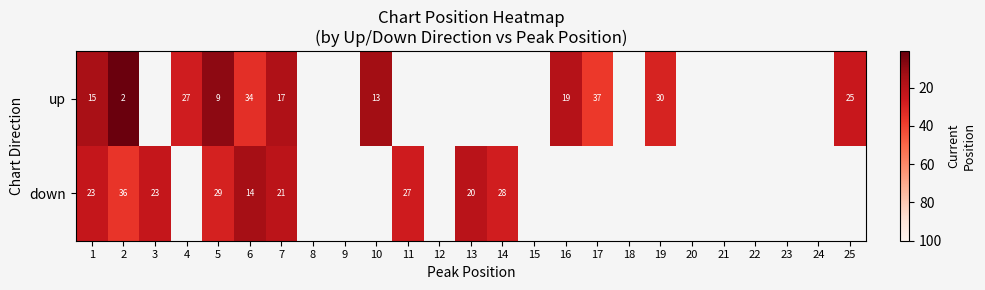

Is the value of up at 6 greater than the value of down at 13?

Yes